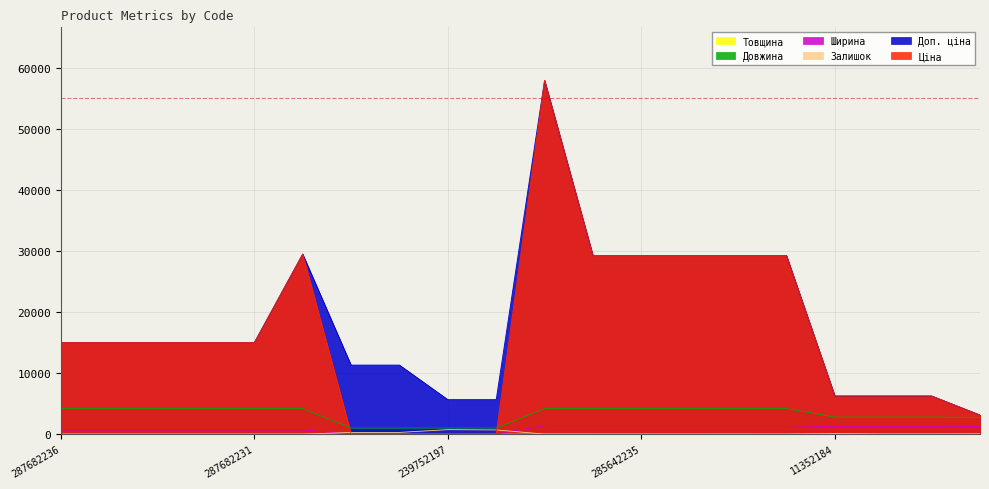

What position from the left is 239752197?

9